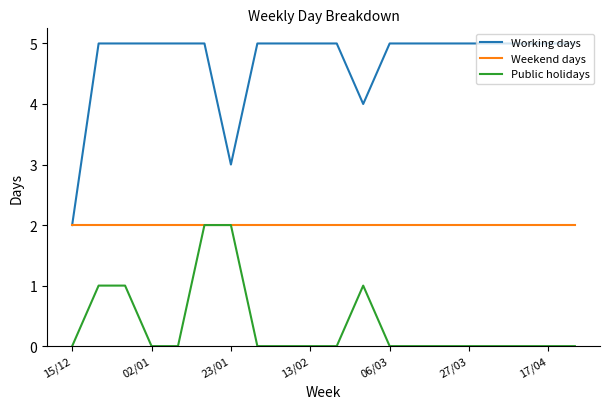

True or false: Public holidays and Working days intersect in this chart.

False